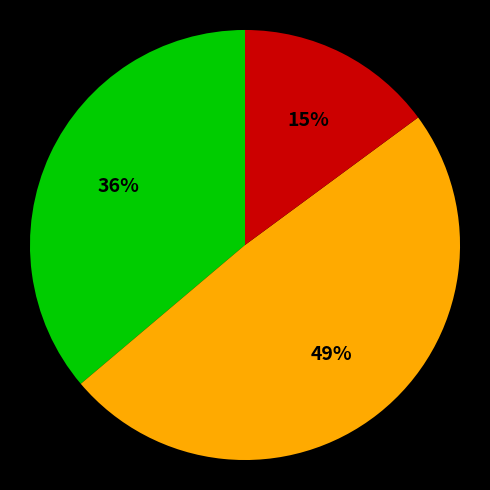

To the nearest percent, what is the average slice percentage?

33%